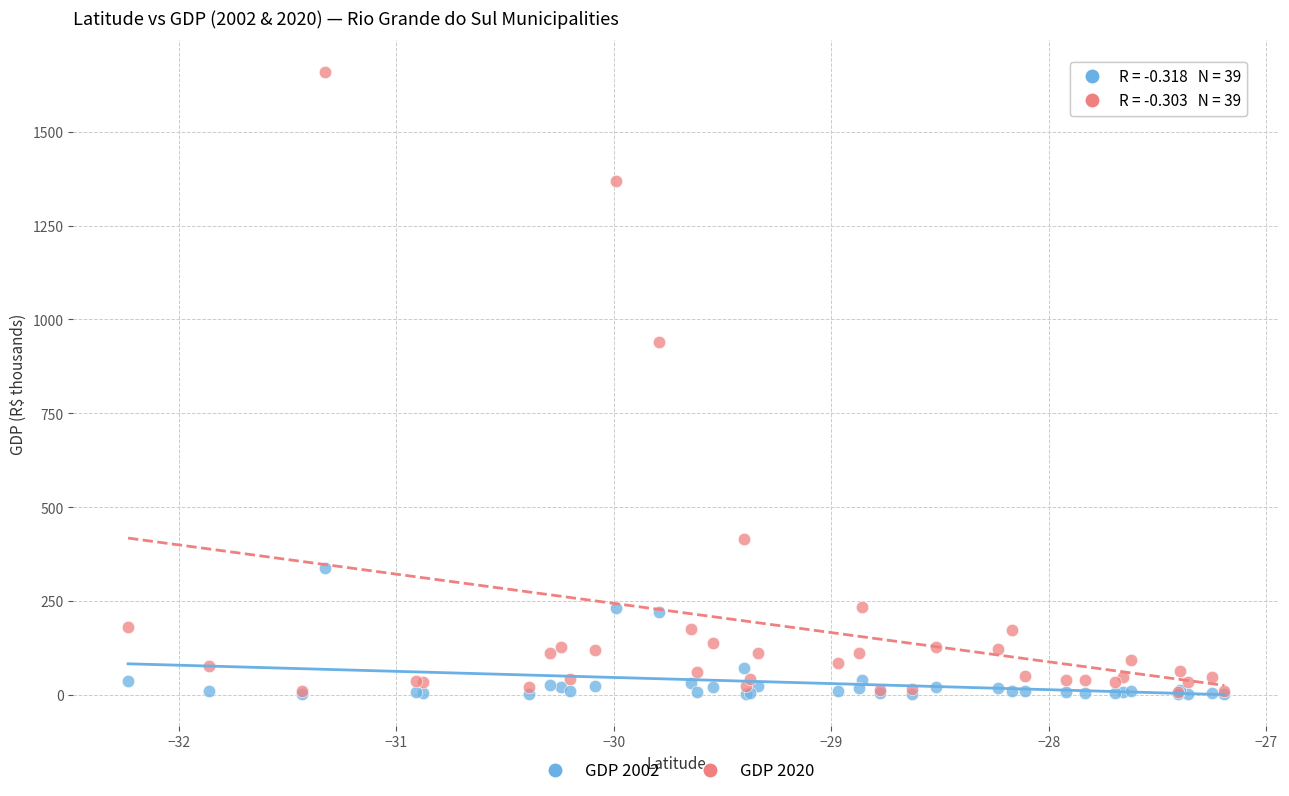

Which series has the largest Y range (max minus min)?

GDP 2020